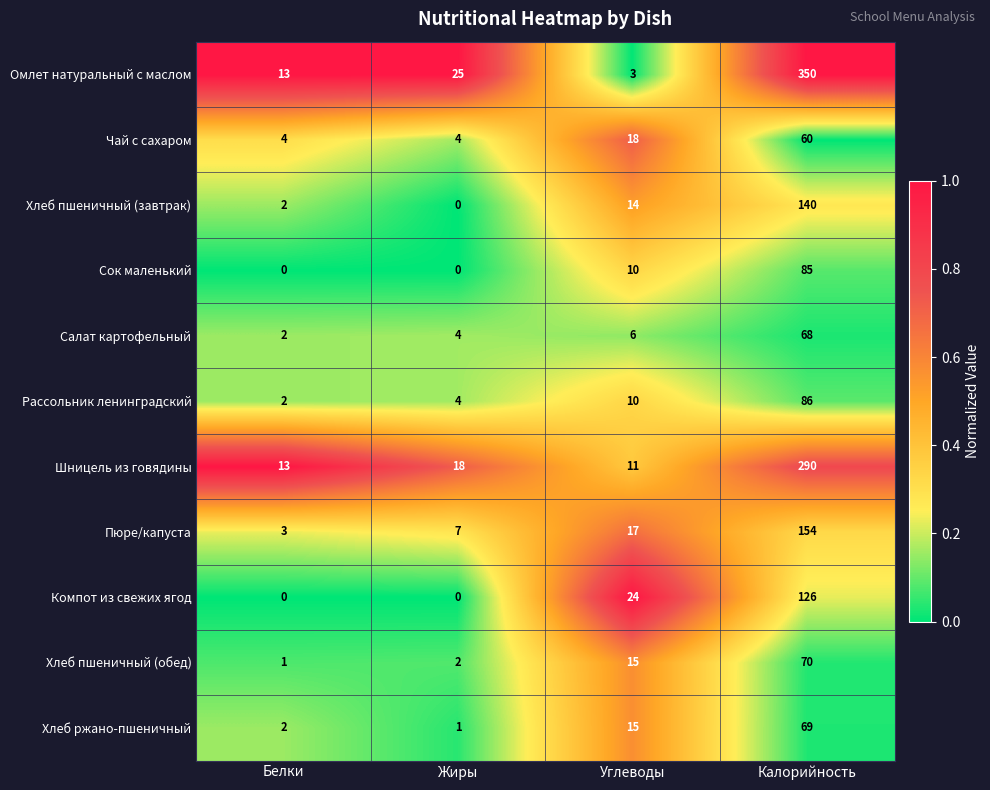

The value of Шницель из говядины at Жиры is 30. True or false?

False